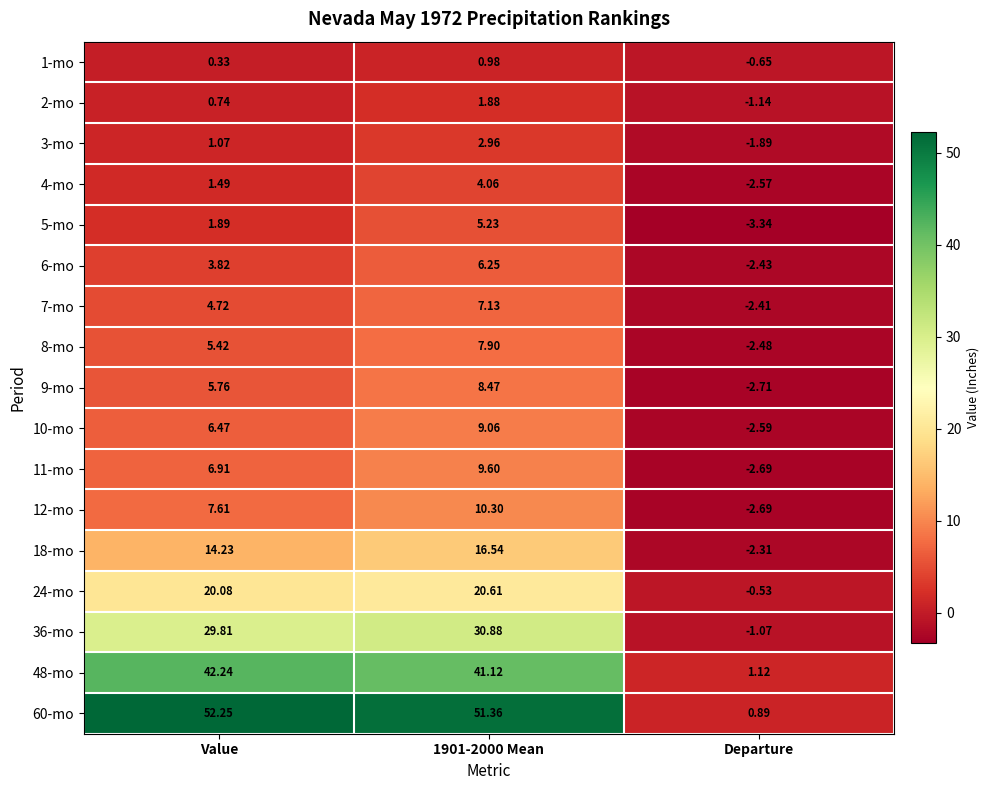

Between Value and 1901-2000 Mean, which series saw the biggest shift?

5-mo